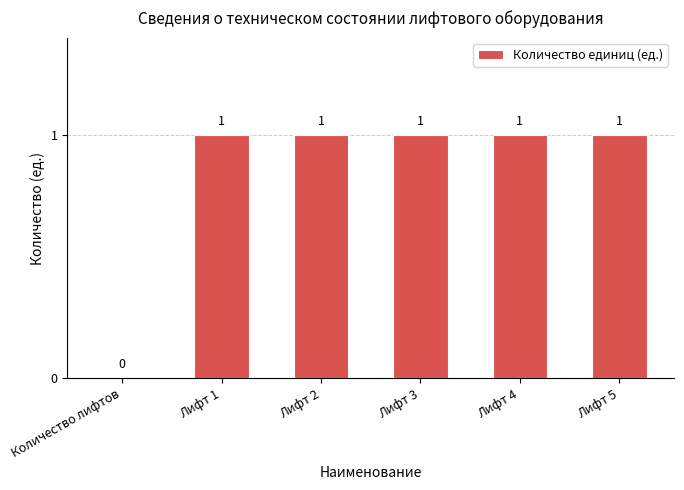

What is the ratio of the value at Лифт 1 to the value at Лифт 2?

1.0